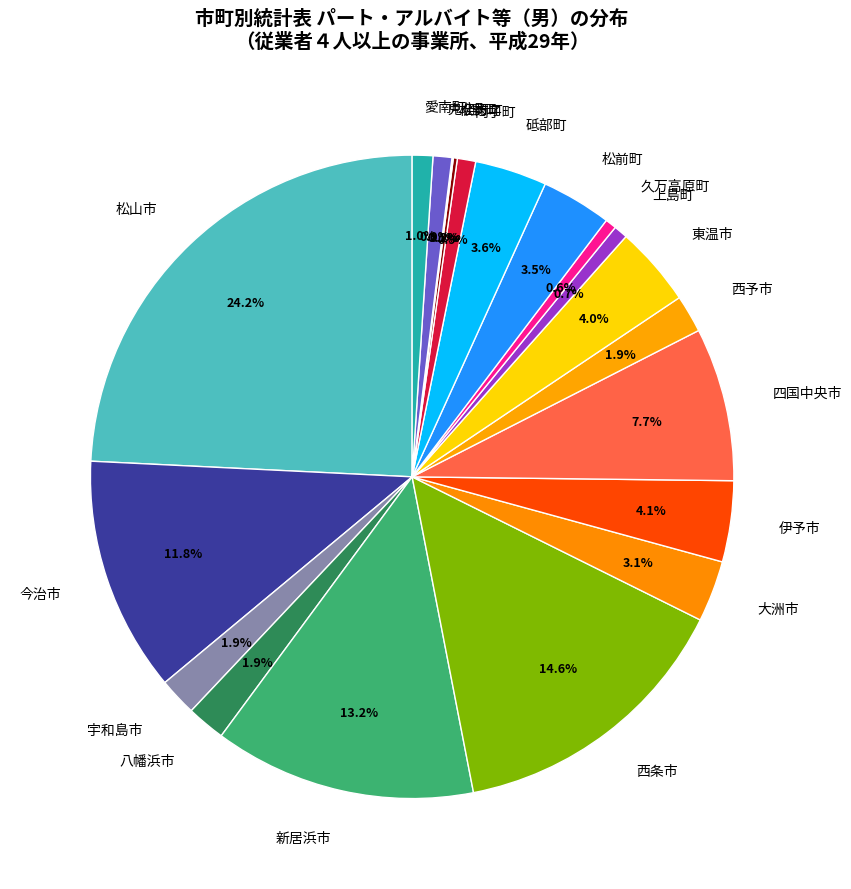

Does any single category account for the majority?

No